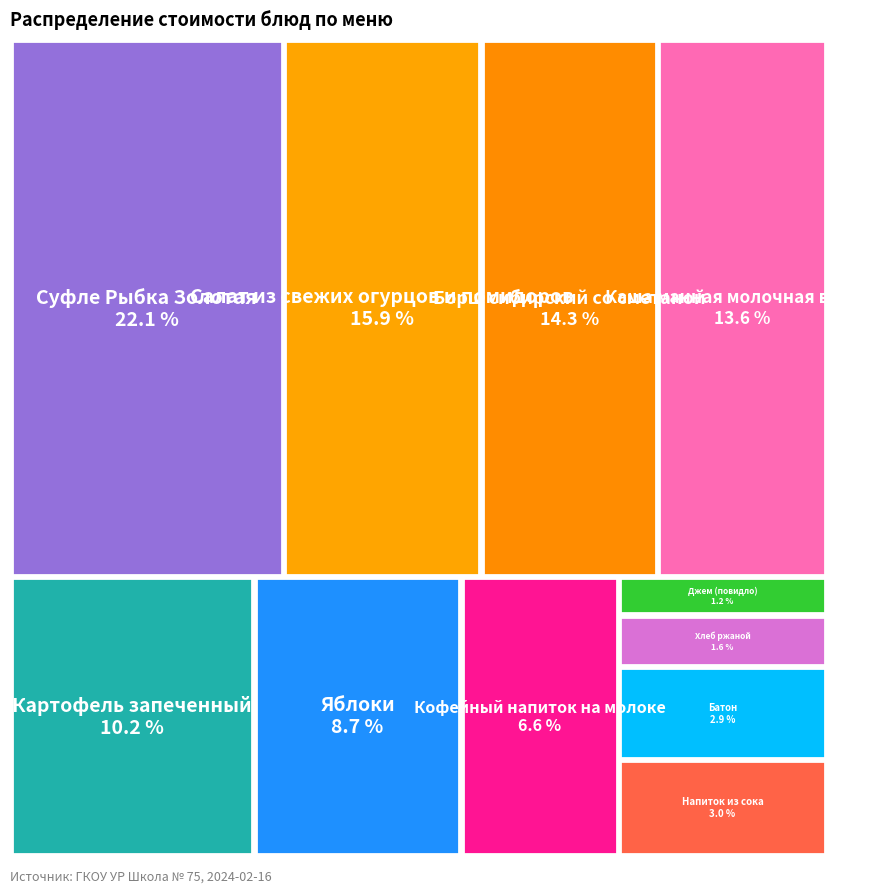

Combined, what portion of the pie is Кофейный напиток на молоке and Картофель запеченный?

16.8%